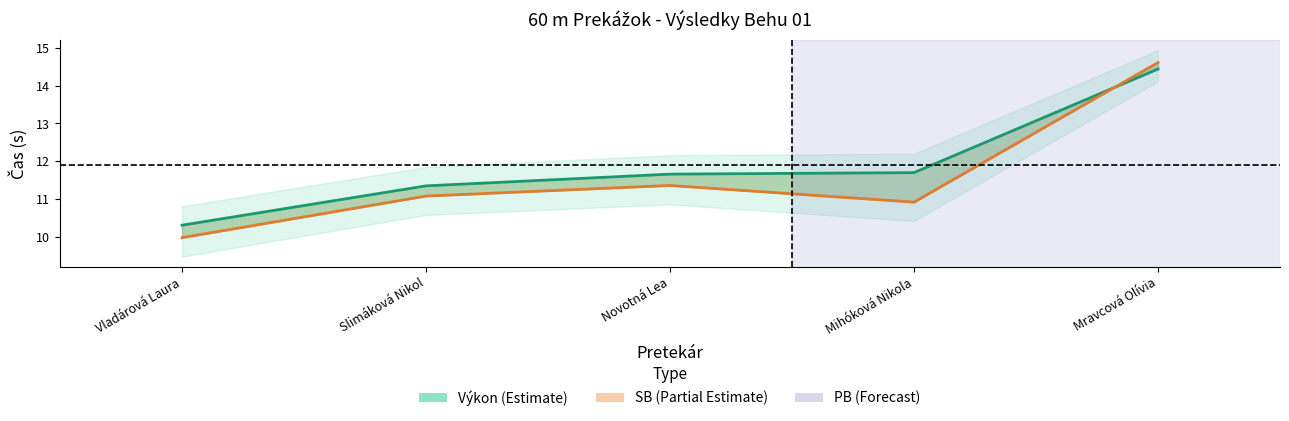

Reading left to right, transcribe all the data shown in this chart.

Výkon: Vladárová Laura=10.3	Slimáková Nikol=11.3	Novotná Lea=11.7	Mihóková Nikola=11.7	Mravcová Olívia=14.4
SB: Vladárová Laura=10.0	Slimáková Nikol=11.1	Novotná Lea=11.4	Mihóková Nikola=10.9	Mravcová Olívia=14.6